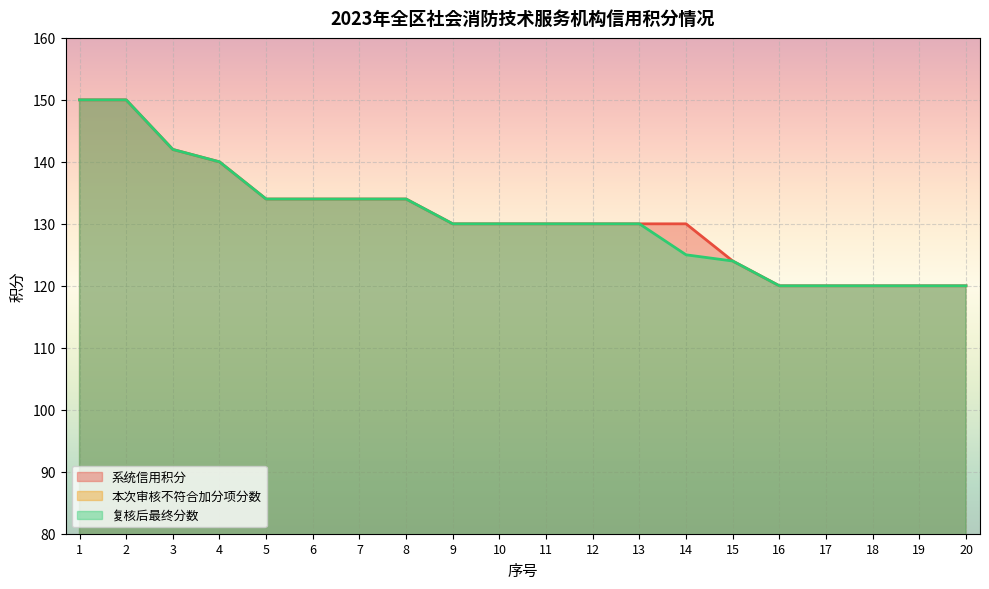

Does the chart display data point markers on the line(s)?

No